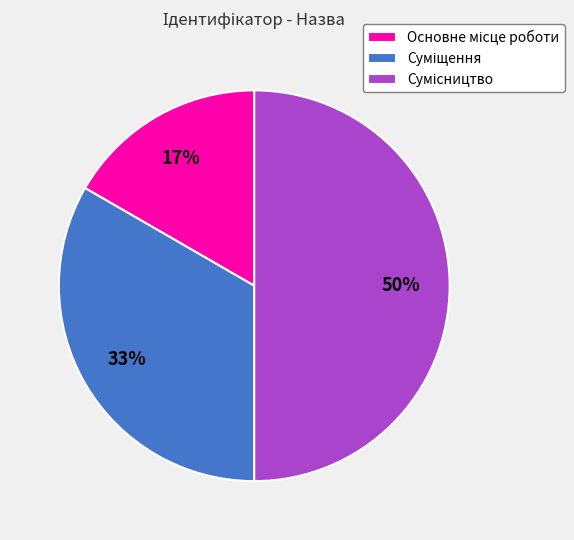

To the nearest percent, what is the difference between the largest and smallest slice percentages?

33%